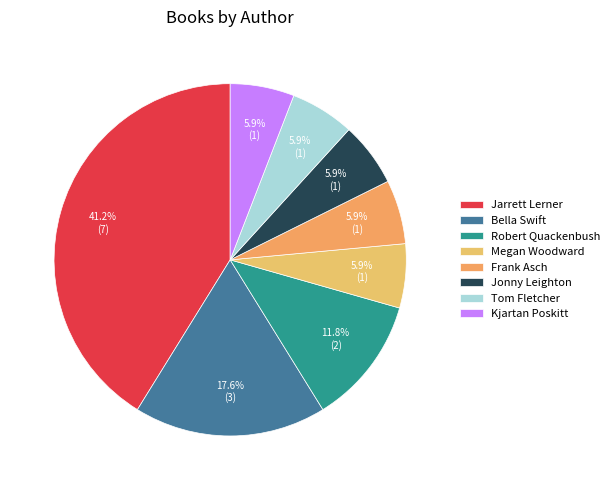

To the nearest percent, what is the difference between the largest and smallest slice percentages?

35%